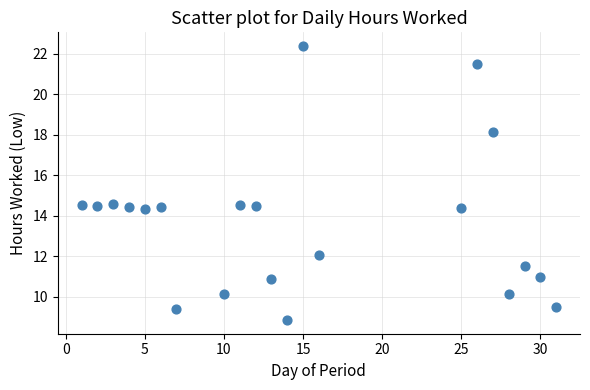

What is the range of Y values (max minus min)?

13.5